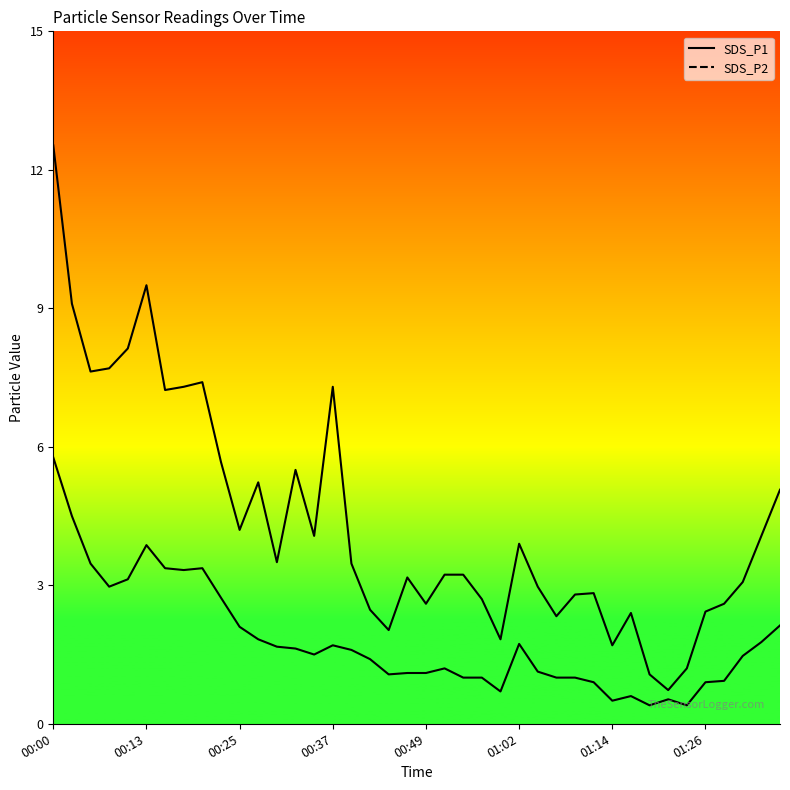

Between 01:14 and 20, which series saw the biggest shift?

SDS_P1